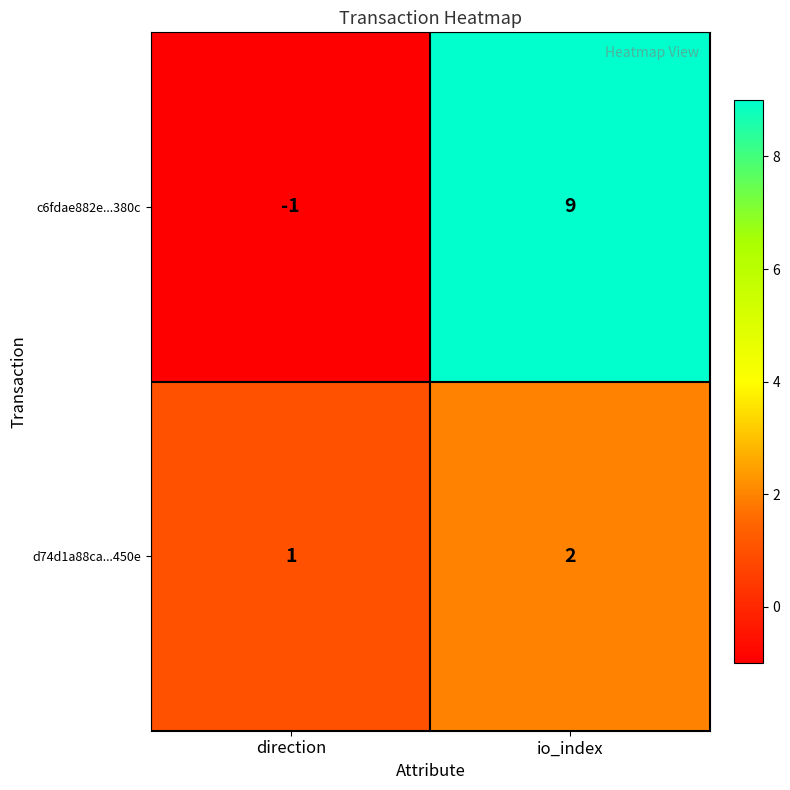

Which series has the largest range (max minus min)?

c6fdae882e...380c